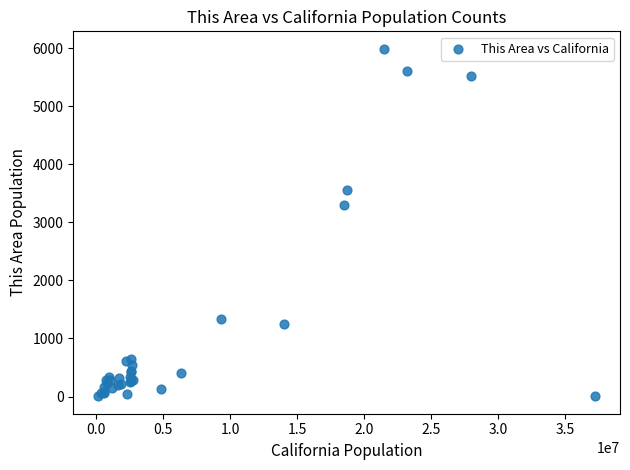

What Y value in the scatter plot is closest to 2996?

3306